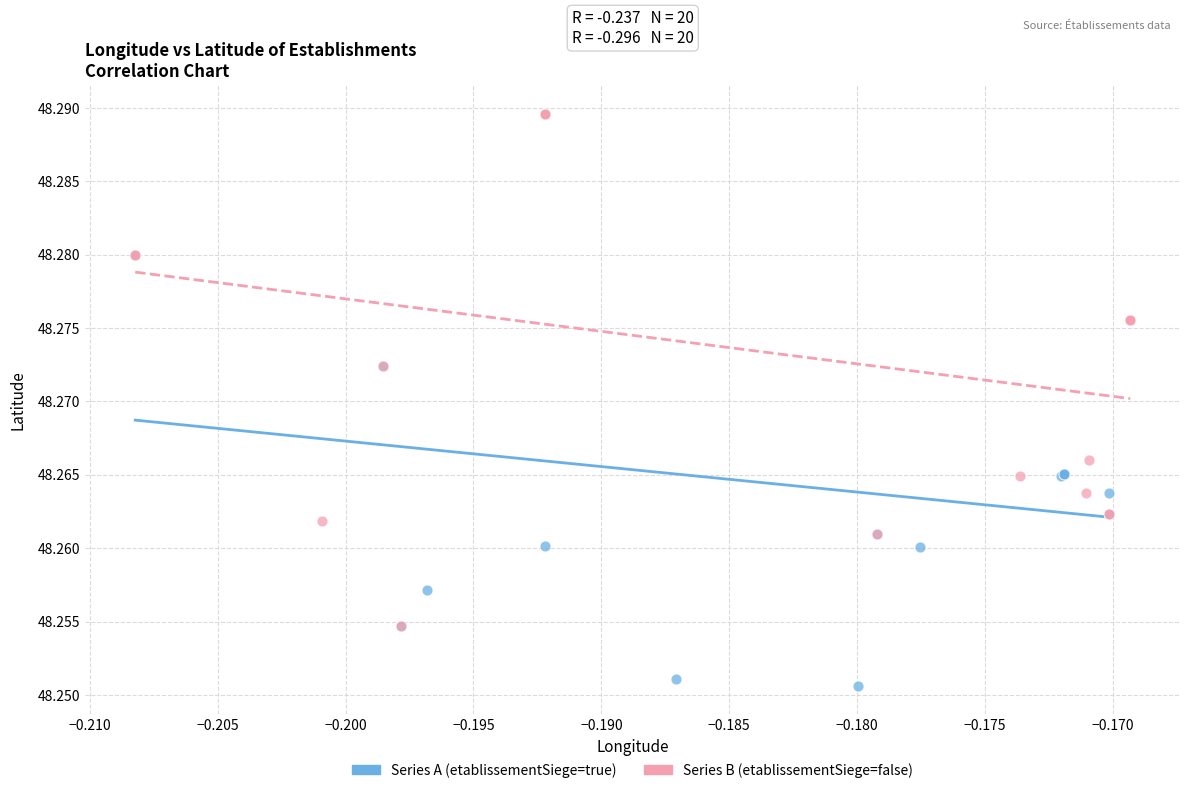

Which series has the largest Y range (max minus min)?

Series A (etablissementSiege=true)